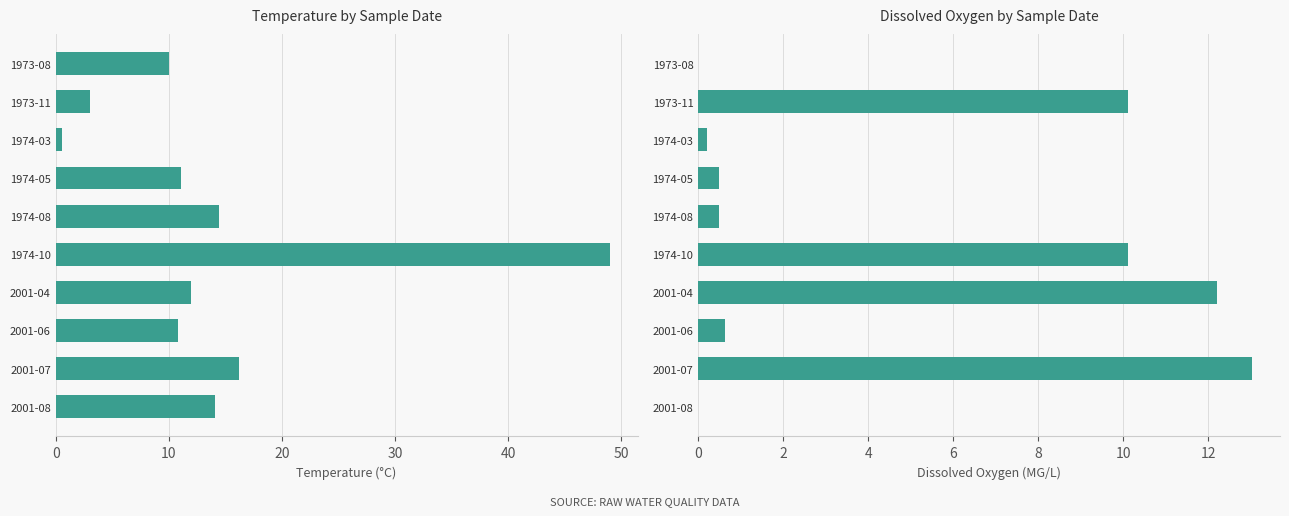

The Dissox series shows 6.9 at 1973-08. True or false?

False